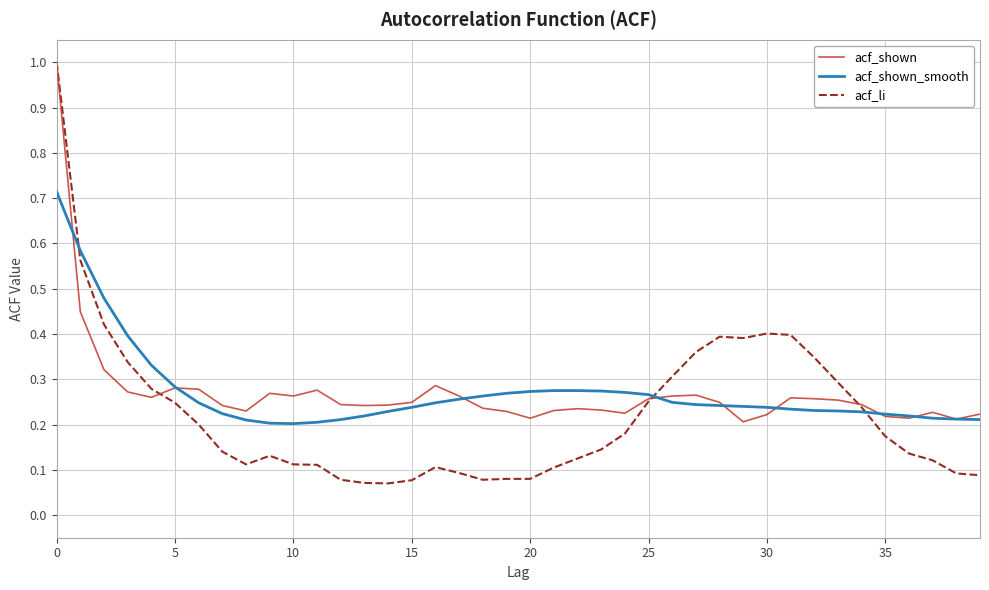

What is the maximum value for acf_li?

1.0